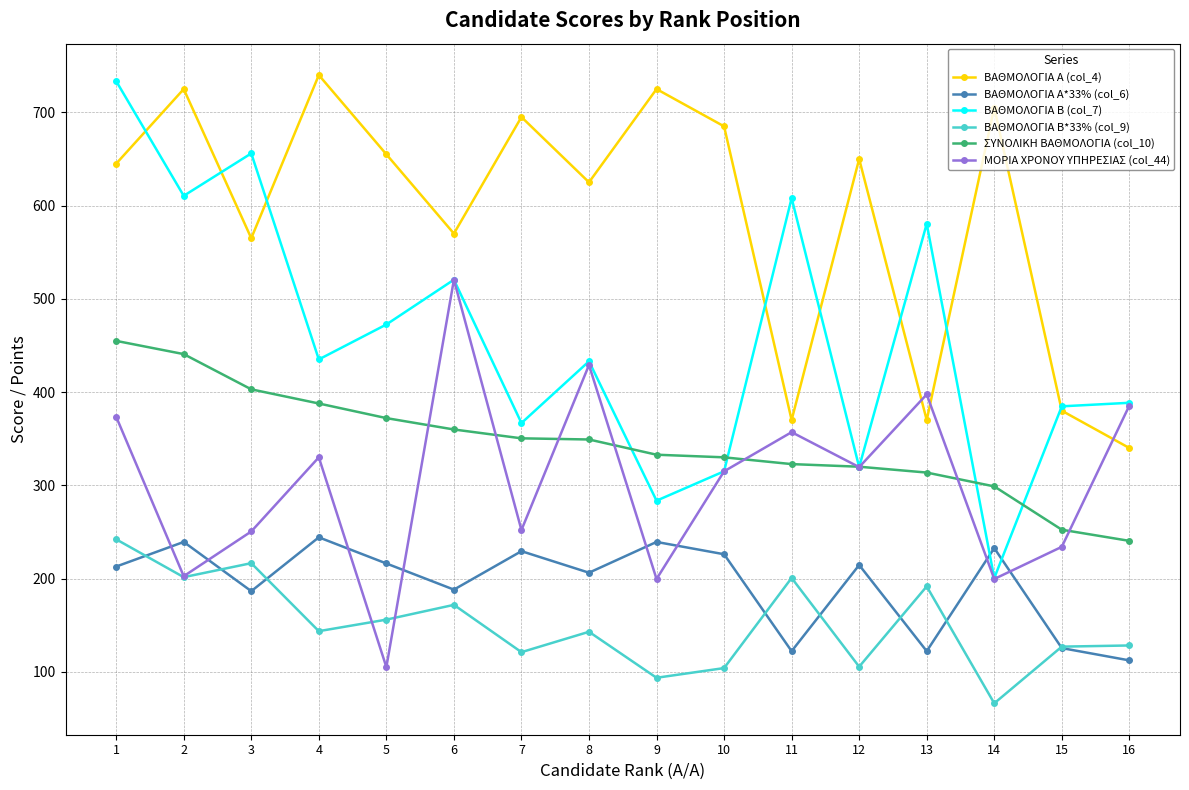

True or false: ΒΑΘΜΟΛΟΓΙΑ Β*33% (col_9) and ΒΑΘΜΟΛΟΓΙΑ Α (col_4) cross at least once.

False